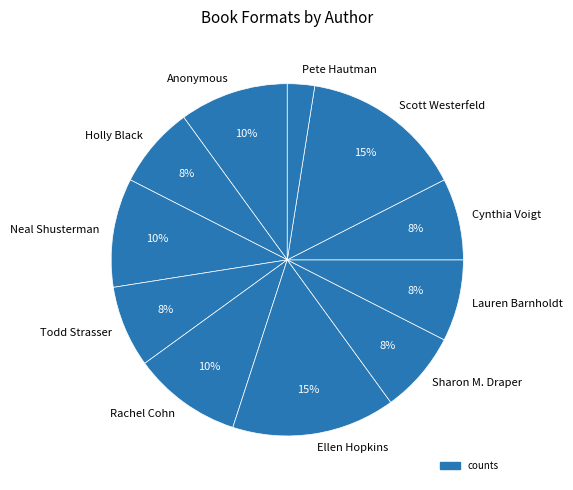

Between Scott Westerfeld and Todd Strasser, which is larger?

Scott Westerfeld